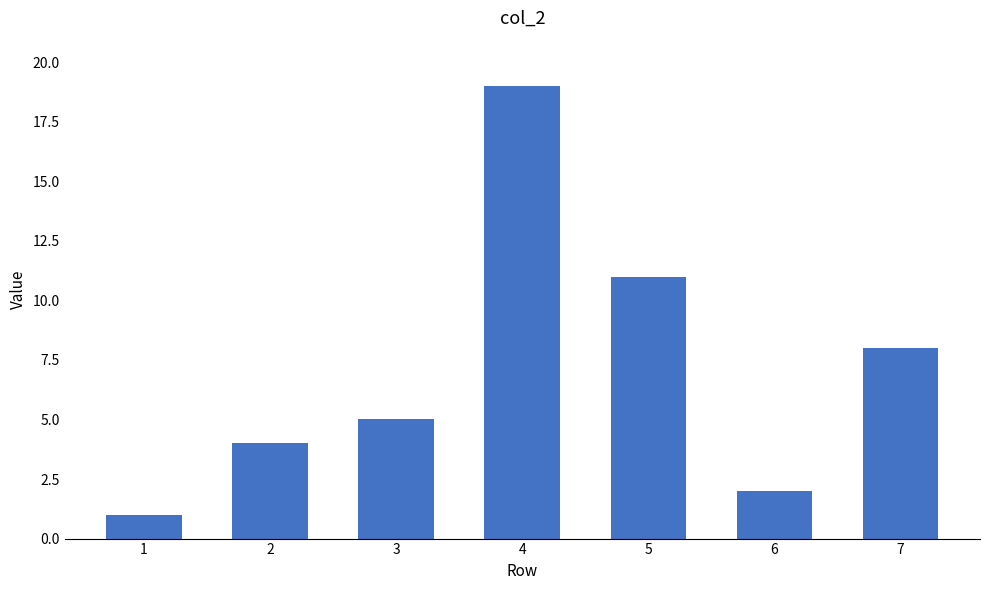

How many categories are shown in the chart?

7